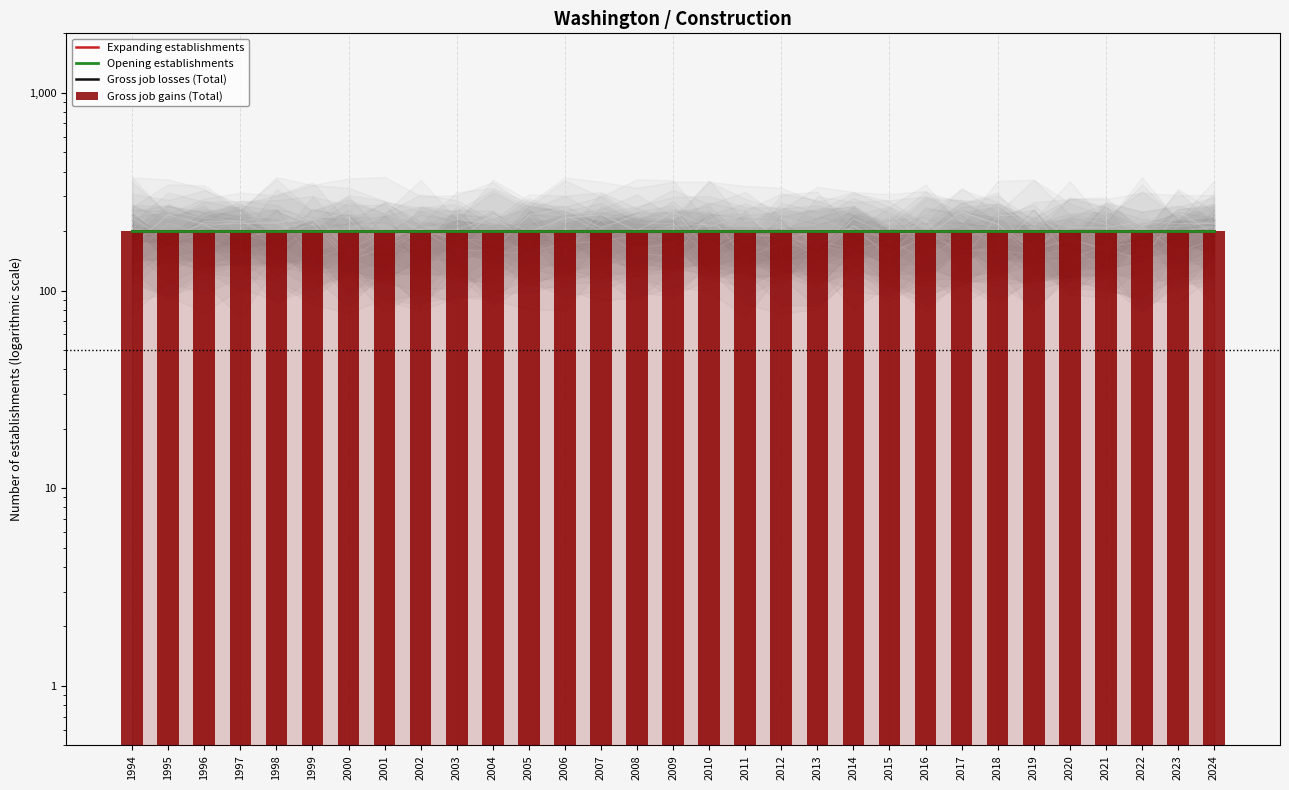

At 2016, list the series in order from smallest to largest.

Expanding establishments, Gross job losses (Total), Opening establishments, Gross job gains (Total)